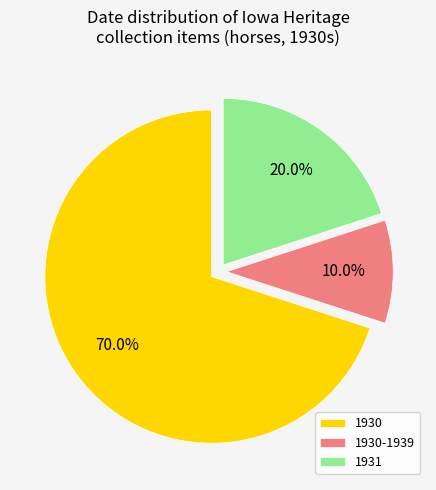

Rank the categories by value from lowest to highest.

1930-1939, 1931, 1930